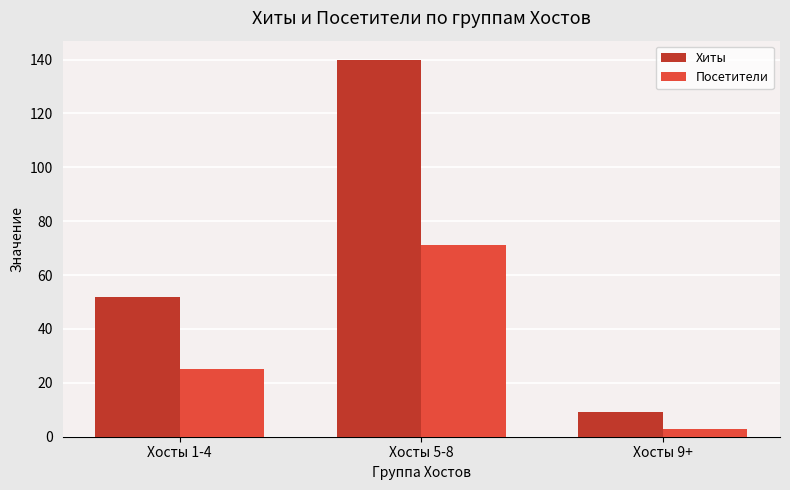

Is the value of Хиты at Хосты 9+ greater than the value of Посетители at Хосты 5-8?

No